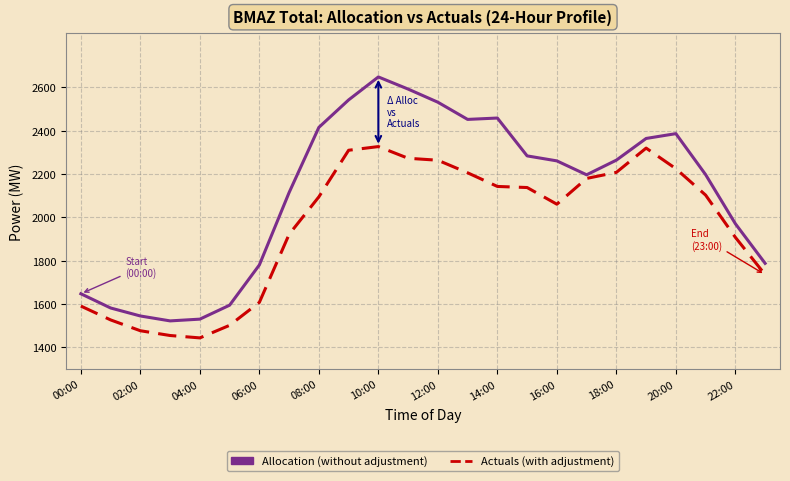

What is the greatest value displayed?

2648.4